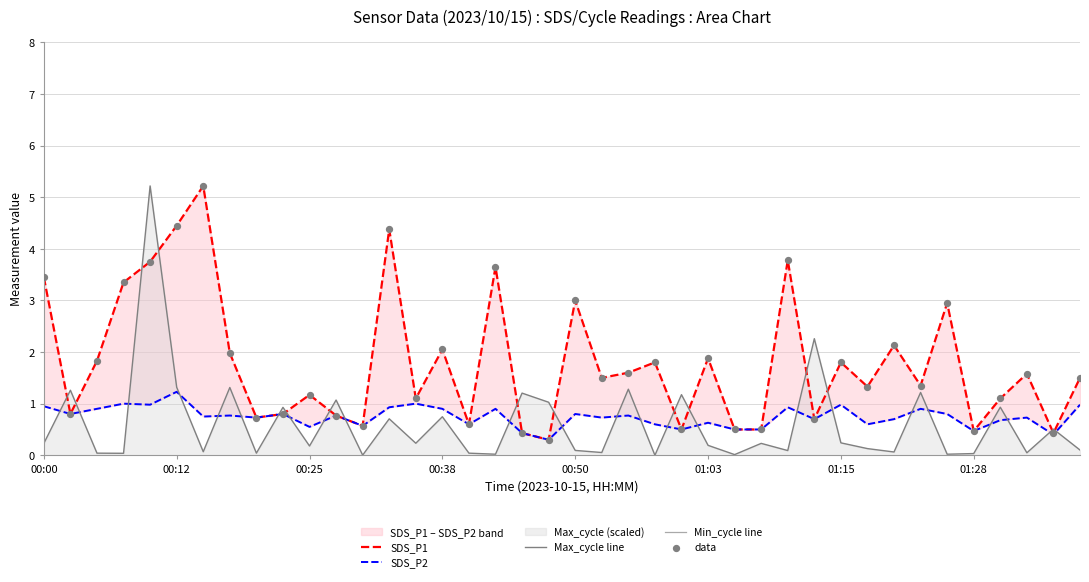

Is the value of SDS_P2 at 00:12 greater than the value of Min_cycle line at 34?

Yes